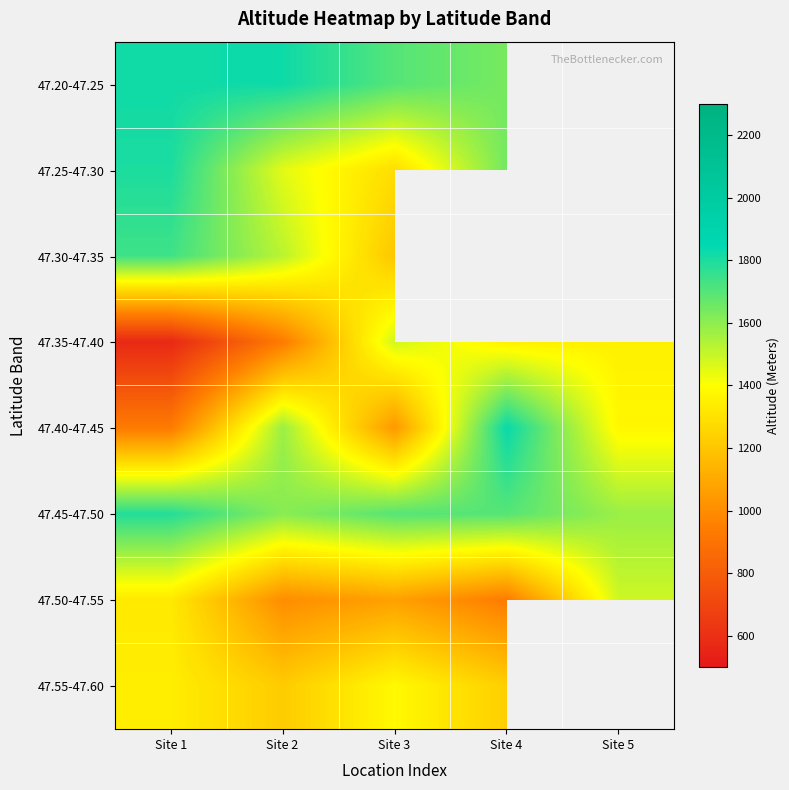

Is it true that 47.30-47.35 equals 1738.0 at Site 1?

True